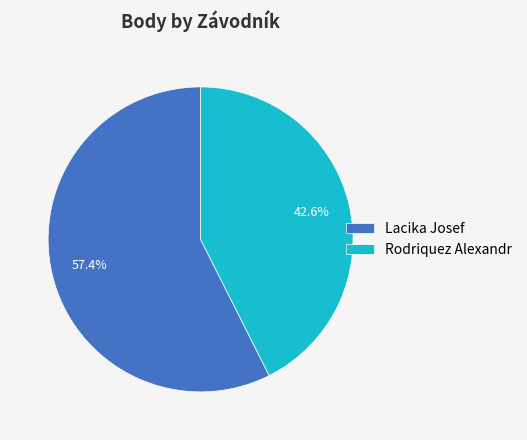

How many segments does this pie chart have?

2